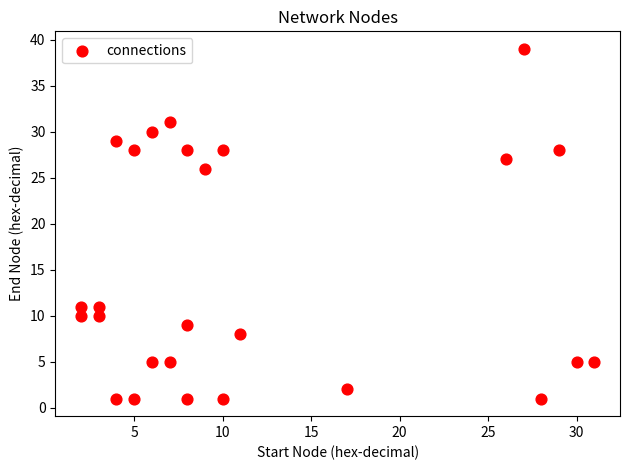

What Y value in the scatter plot is closest to 20?

26